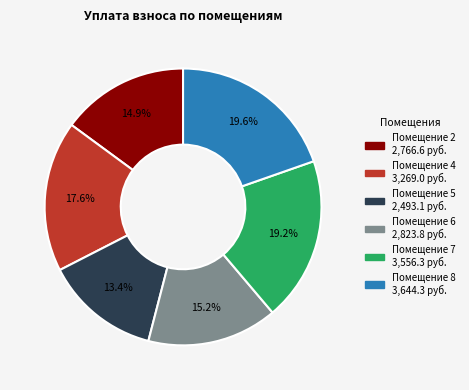

Is there a majority slice in this chart?

No